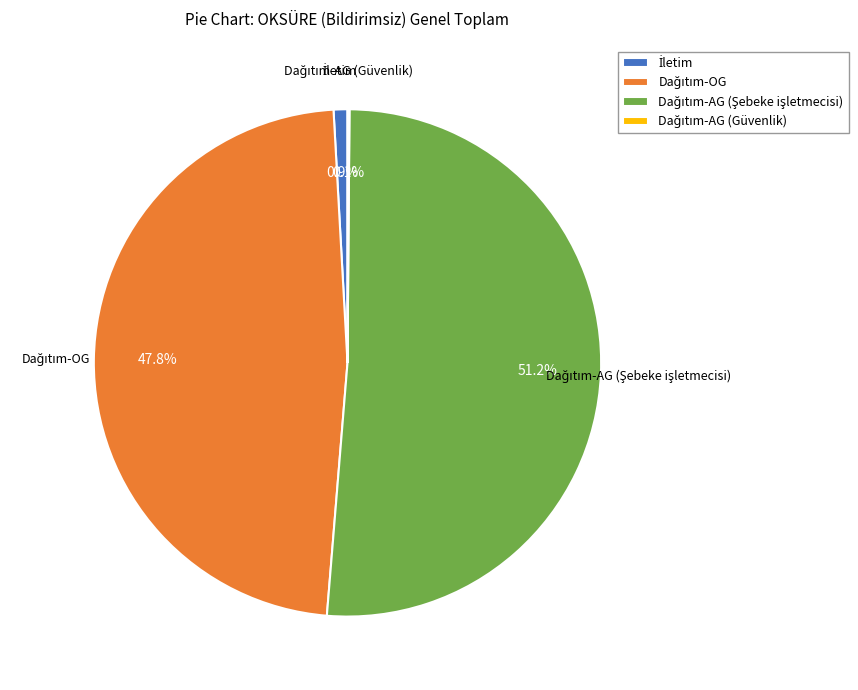

Is there a majority slice in this chart?

Yes